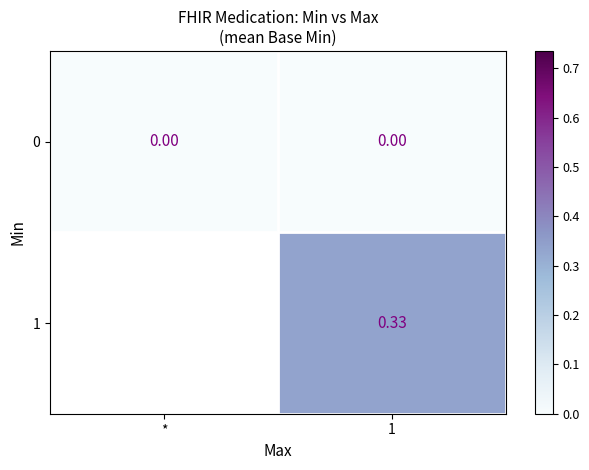

Is the value of 0 at * greater than the value of 1 at 1?

No